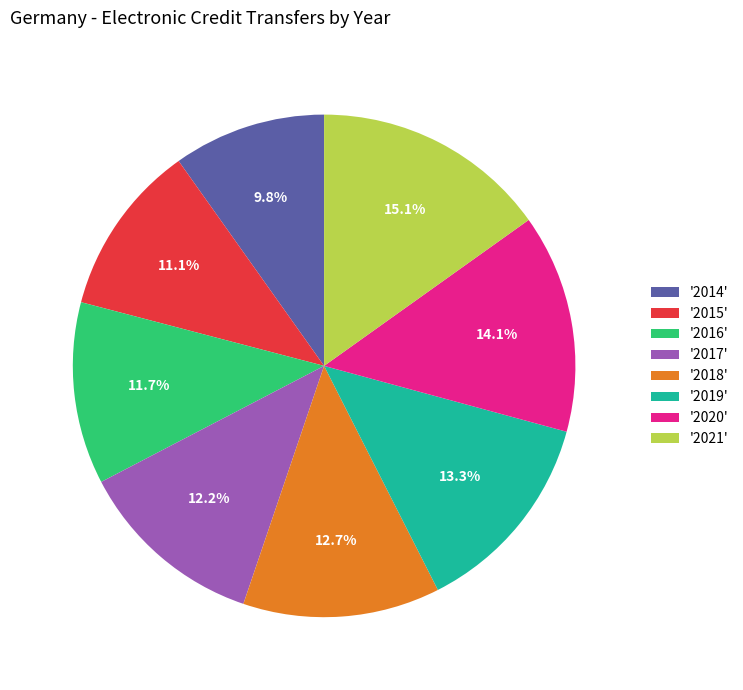

Does '2021' account for over 50% of the chart?

No